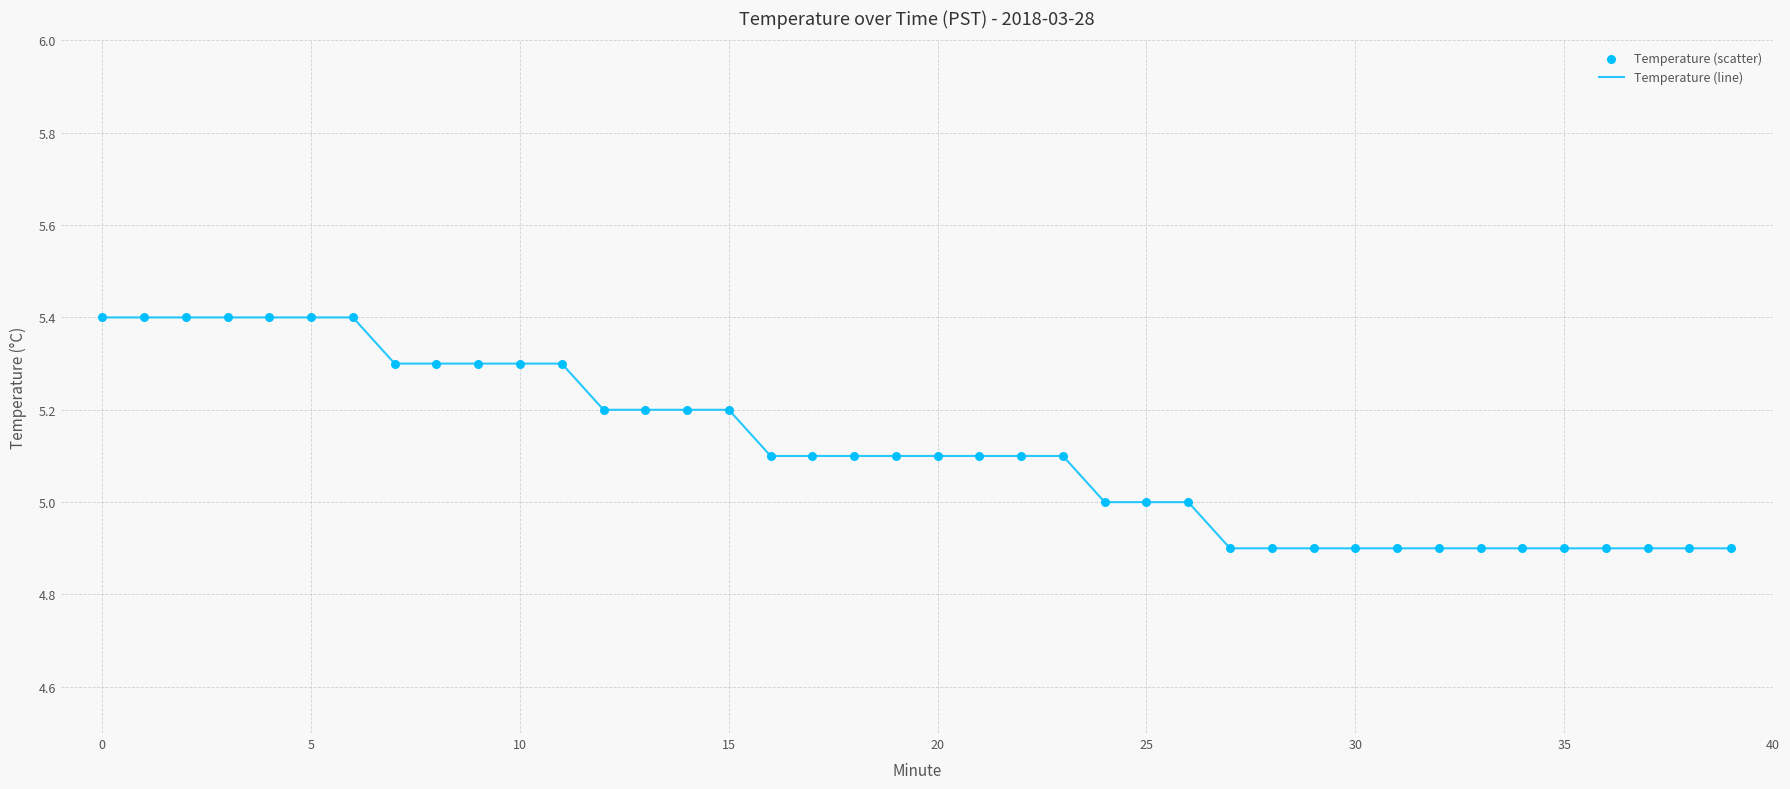

What is the minimum value shown in the chart?

4.9